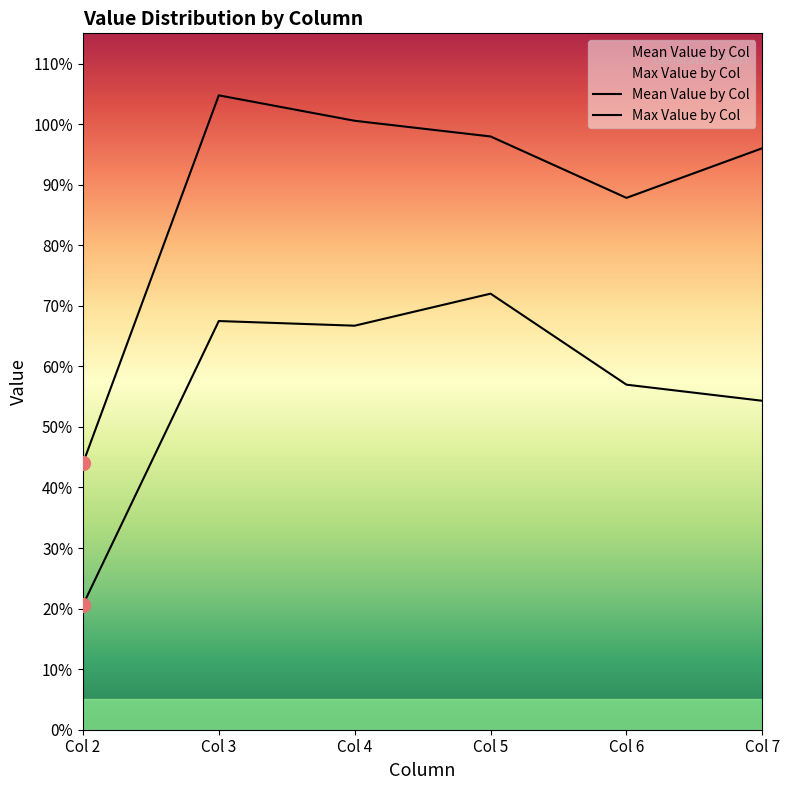

What are all the series names shown in the legend?

Mean Value by Col, Max Value by Col